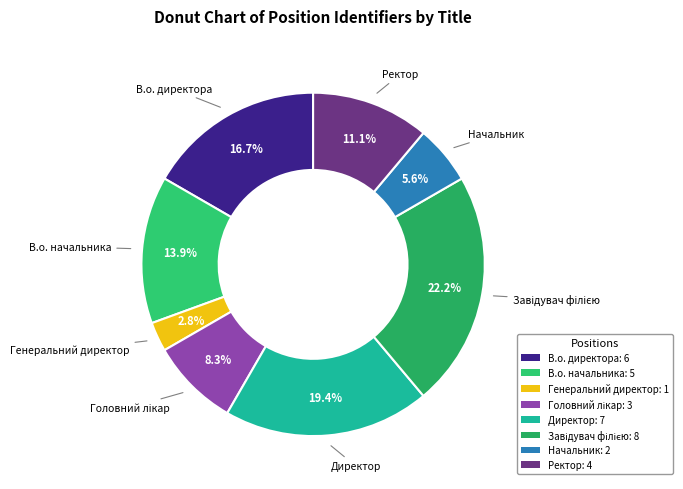

The В.о. начальника slice represents 26% of the pie. True or false?

False